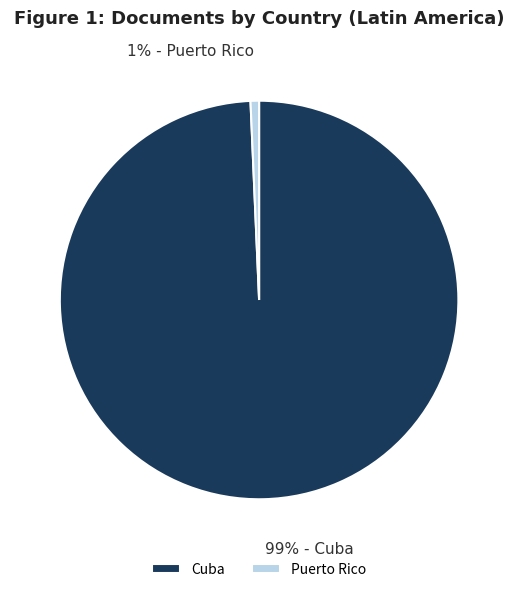

To the nearest percent, what is the average slice percentage?

50%